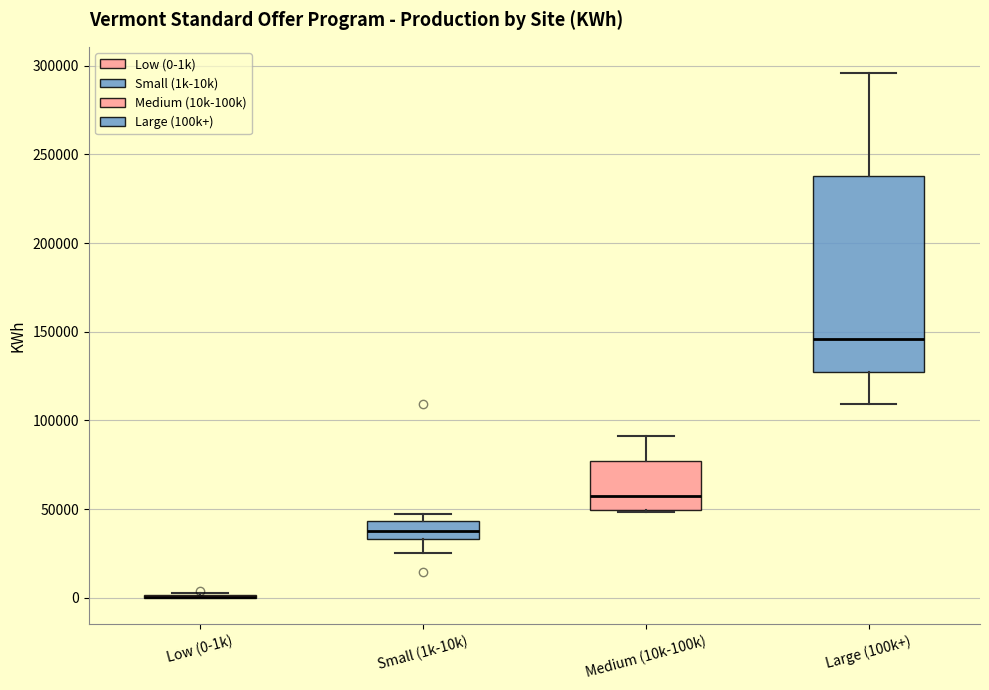

Reading left to right, read every box against the y-axis: the position of its median line, the range the box covers, and the ends of its whiskers. The values are not printed on the chart, so give them approximately, as read against the axis.

Low (0-1k): box collapsed to a line at 0, whiskers 0 to 5000
Small (1k-10k): median 40000, box 35000 to 45000, whiskers 25000 to 45000 (just above the box's upper edge)
Medium (10k-100k): median 60000, box 50000 to 75000, whiskers 50000 to 90000
Large (100k+): median 145000, box 125000 to 240000, whiskers 110000 to 295000